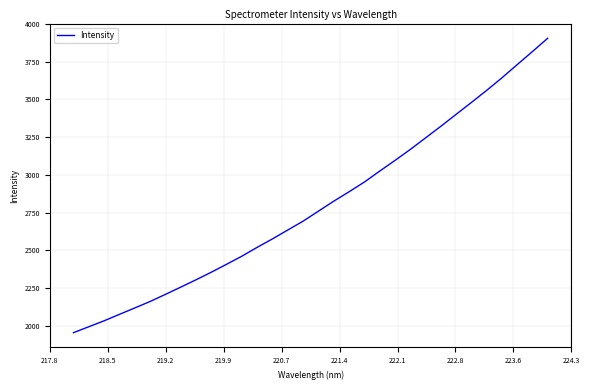

What is the difference between the maximum and minimum values?

1950.6